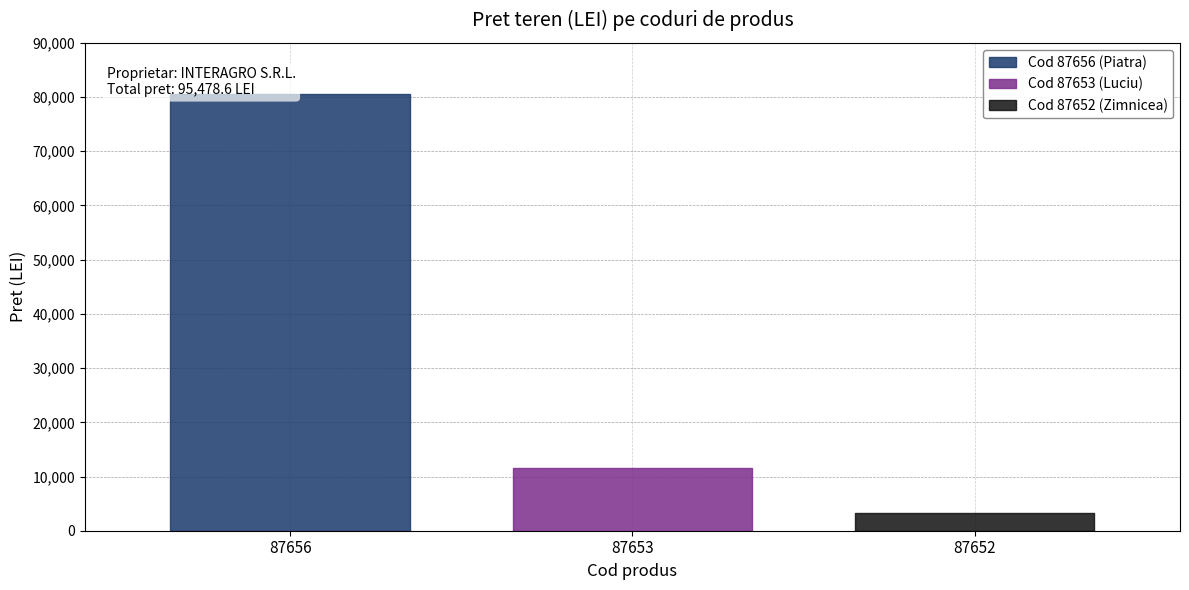

What is the minimum value shown in the chart?

3351.6